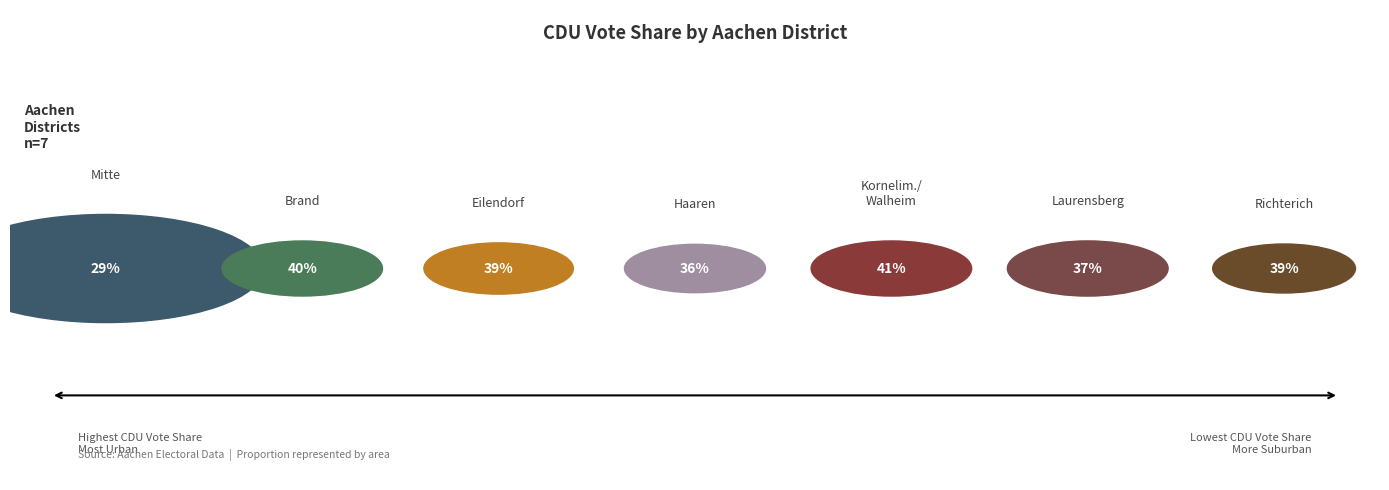

How many segments does this pie chart have?

7